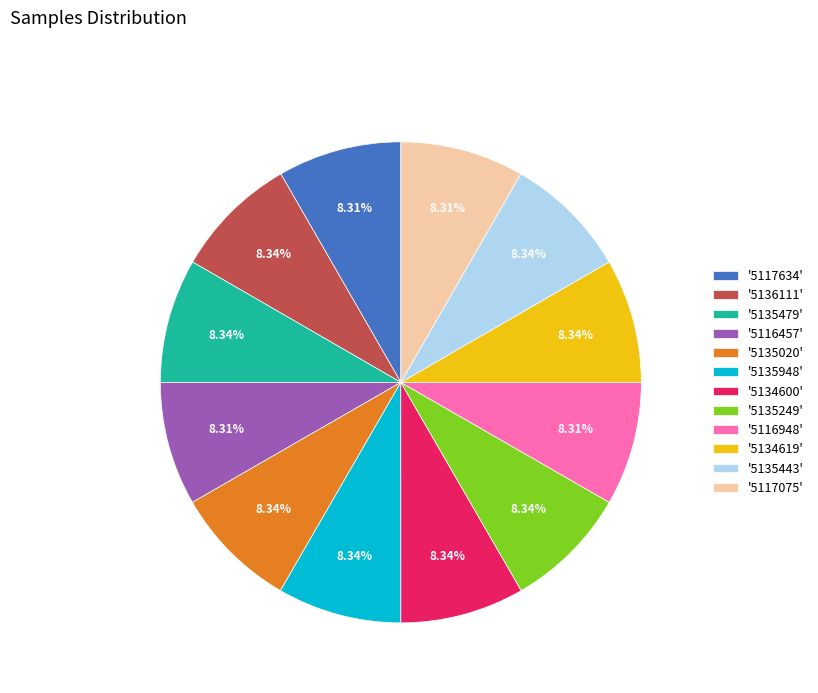

Is there a majority slice in this chart?

No